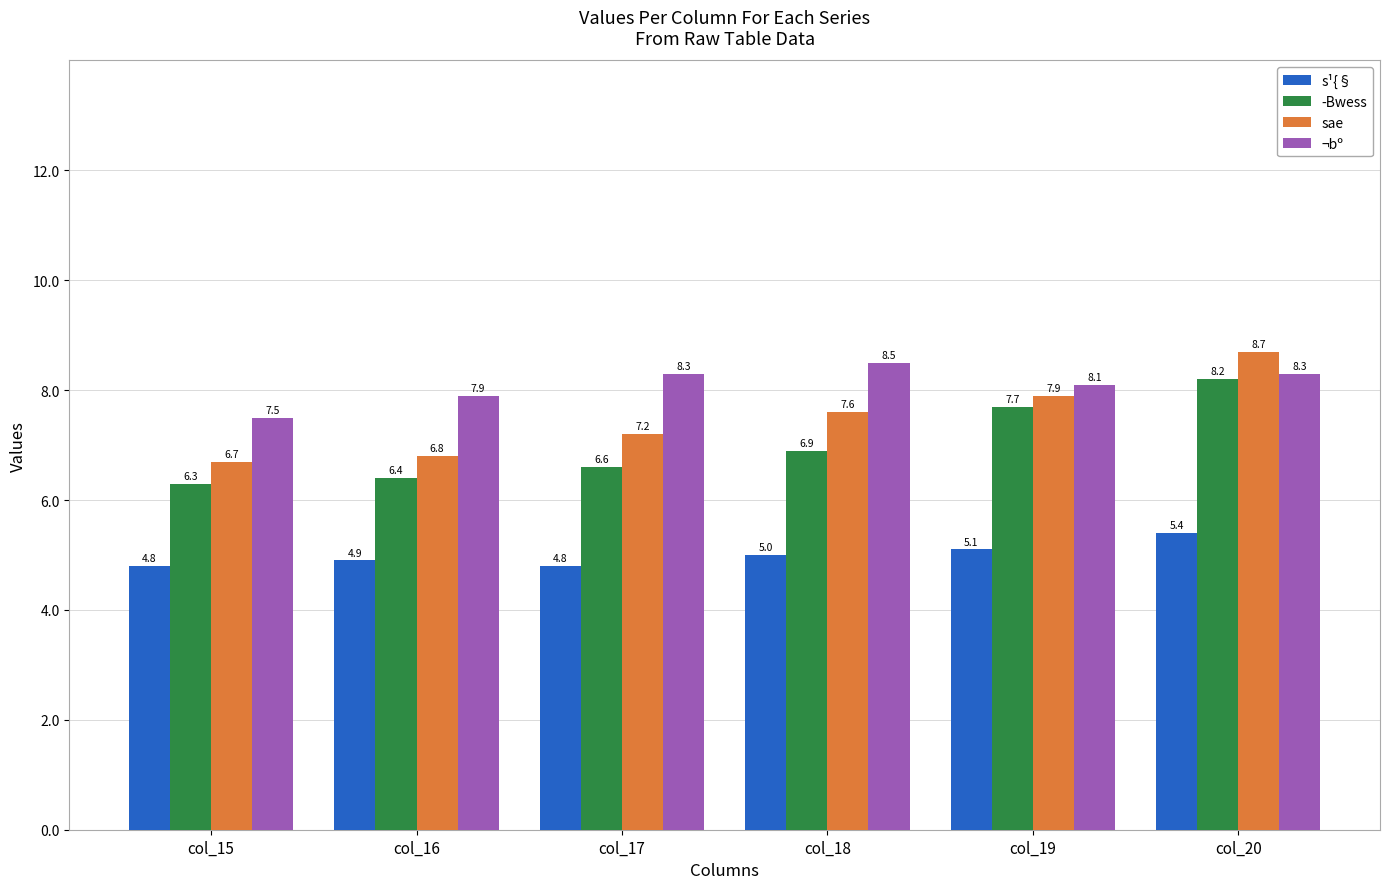

Are the bars horizontal?

No